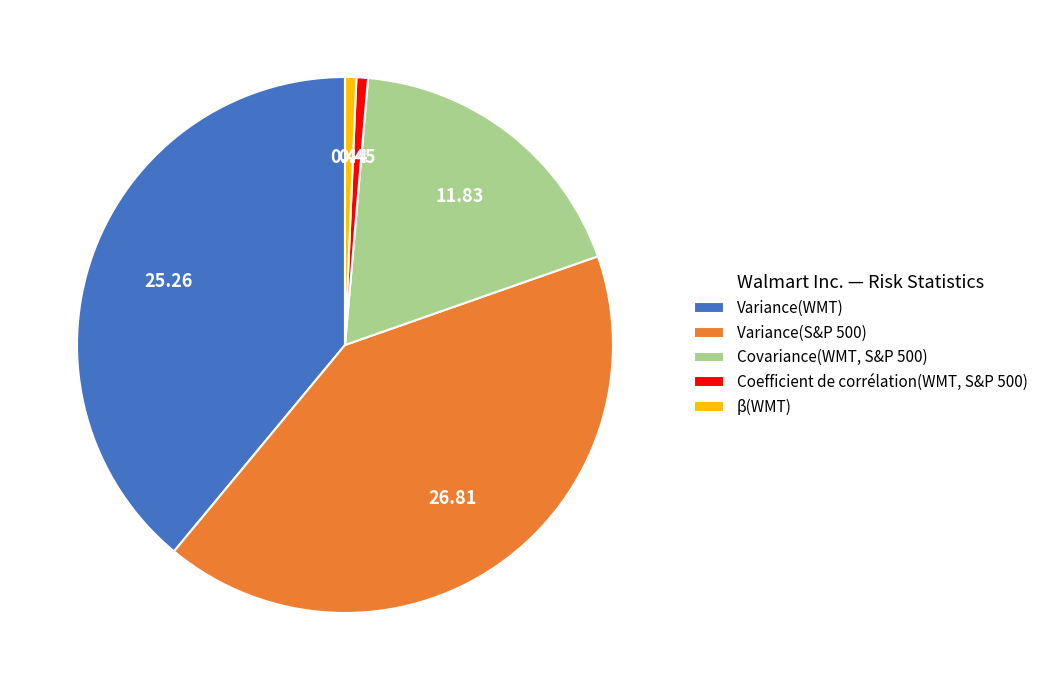

Between Coefficient de corrélation(WMT, S&P 500) and Variance(WMT), which is larger?

Variance(WMT)